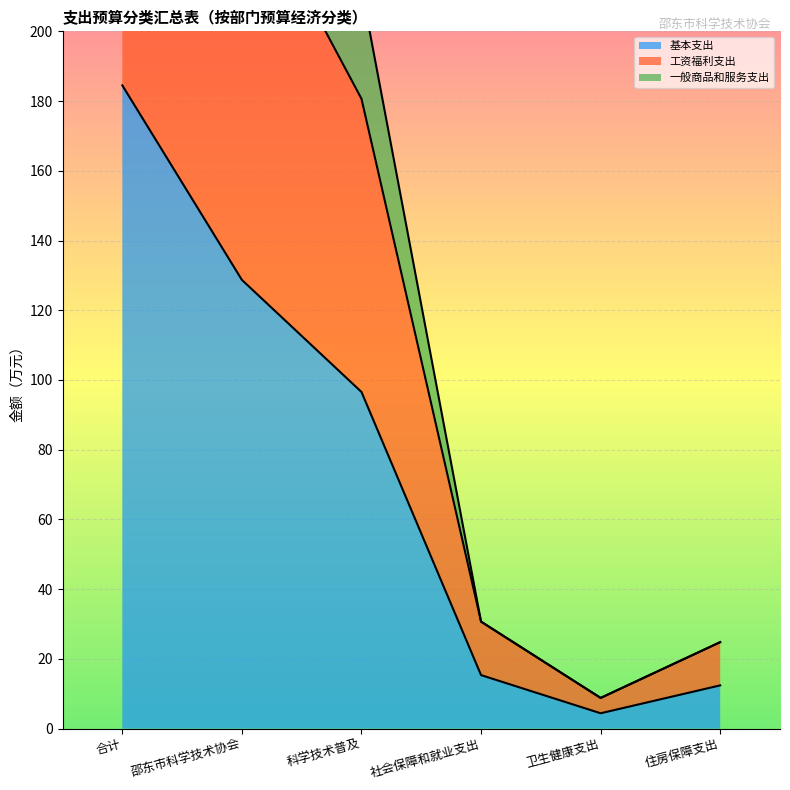

True or false: 工资福利支出 and 一般商品和服务支出 intersect in this chart.

False